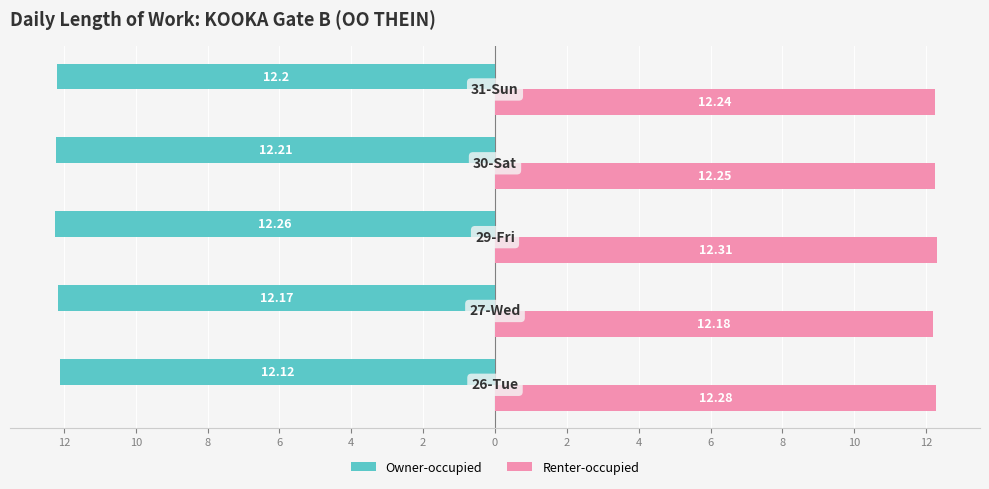

Reading right to left, extract all data points from this chart.

Owner-occupied: -12.2	-12.2	-12.3	-12.2	-12.1
Renter-occupied: 12.2	12.2	12.3	12.2	12.3